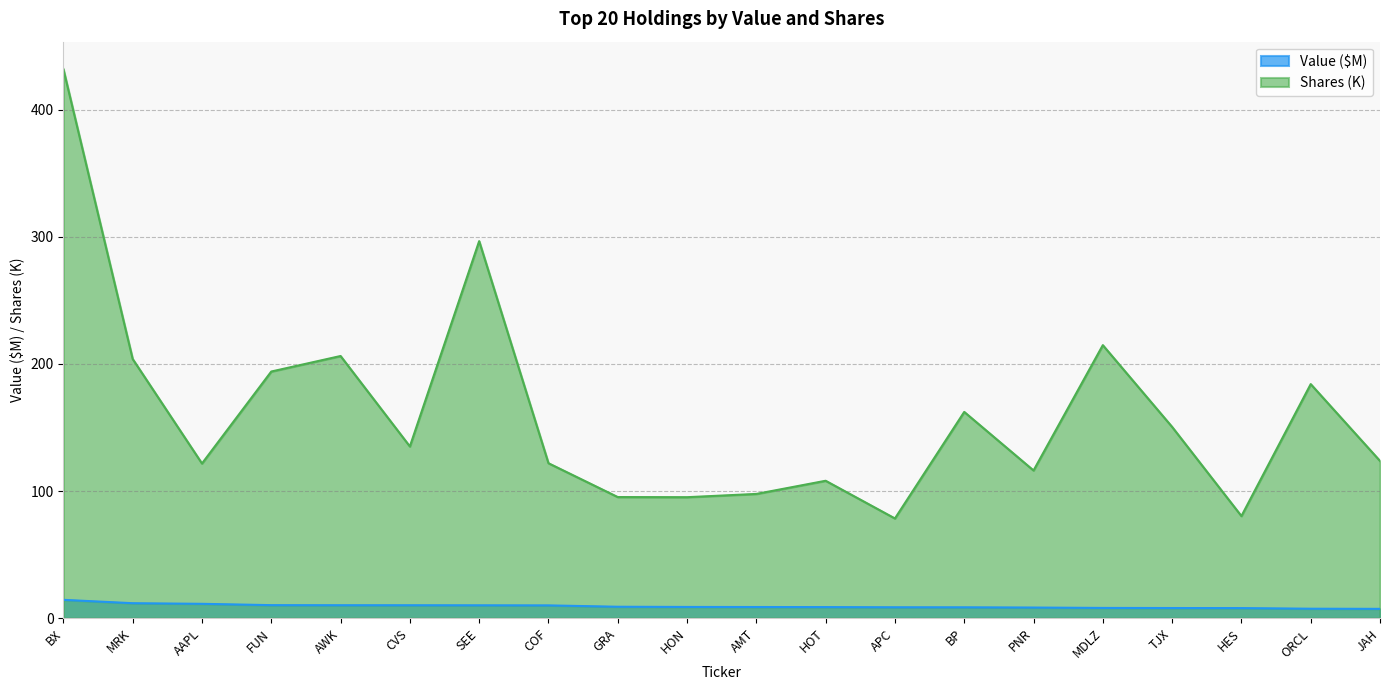

Which category has the highest value across all series?

BX